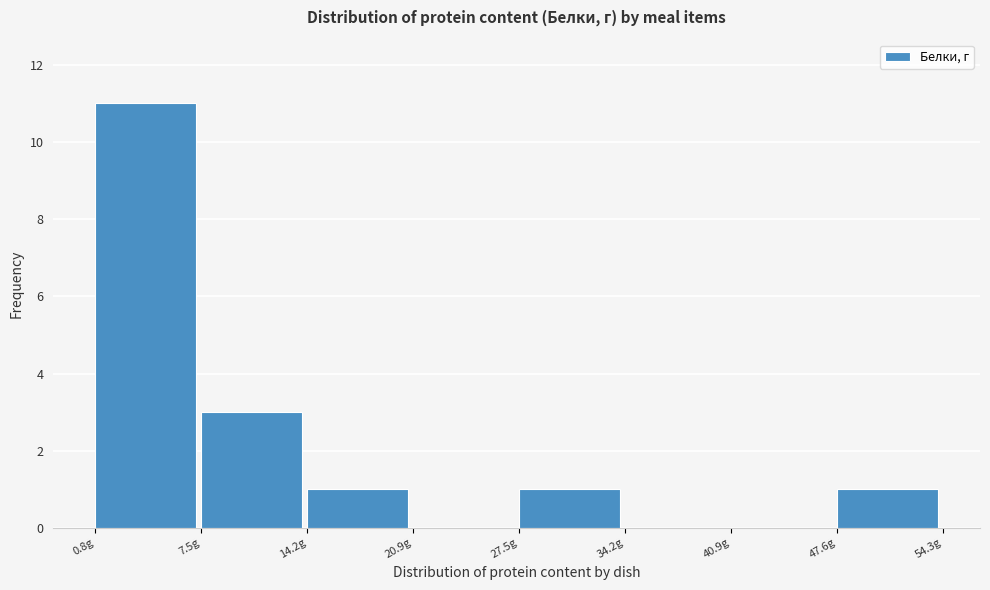

Reading left to right, list every bar in this chart as the range it spans on the x-axis followed by its height. Neither the bar edges nor the heights are printed on the chart, so give them approximately, as read against the axes.

1 to 7: 11
7 to 14: 3
14 to 21: 1
21 to 28: 0
28 to 34: 1
34 to 41: 0
41 to 48: 0
48 to 54: 1